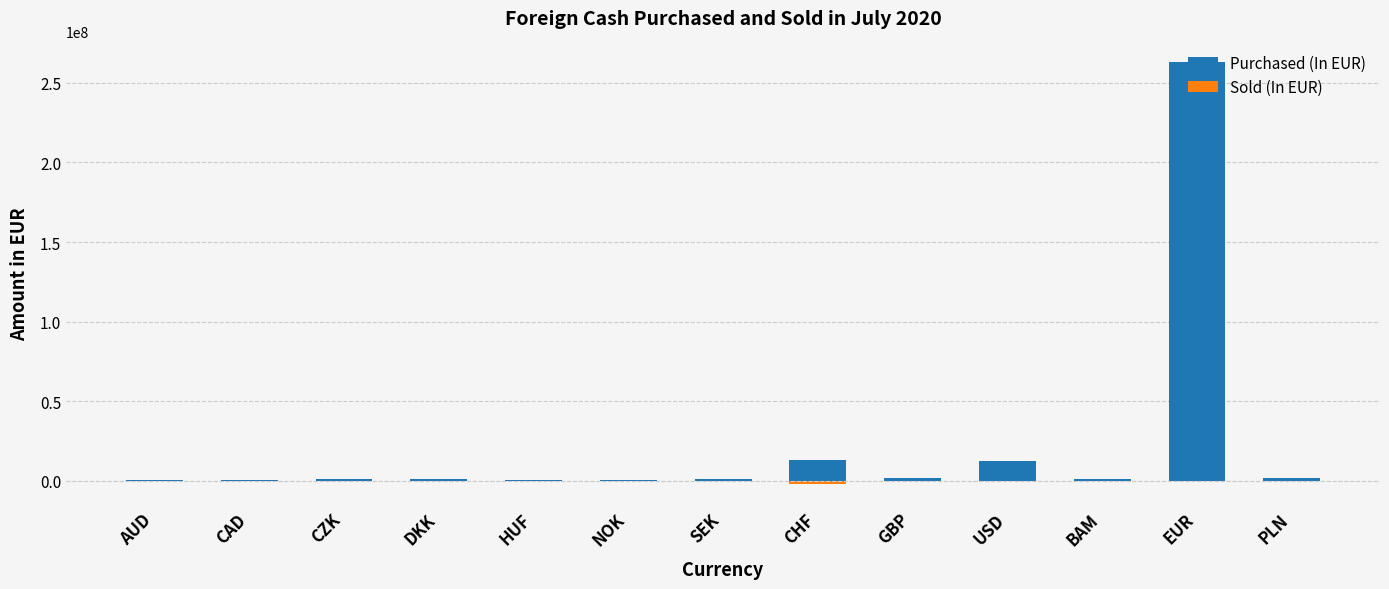

Rank the series by their average value, from lowest to highest.

Sold (In EUR), Purchased (In EUR)